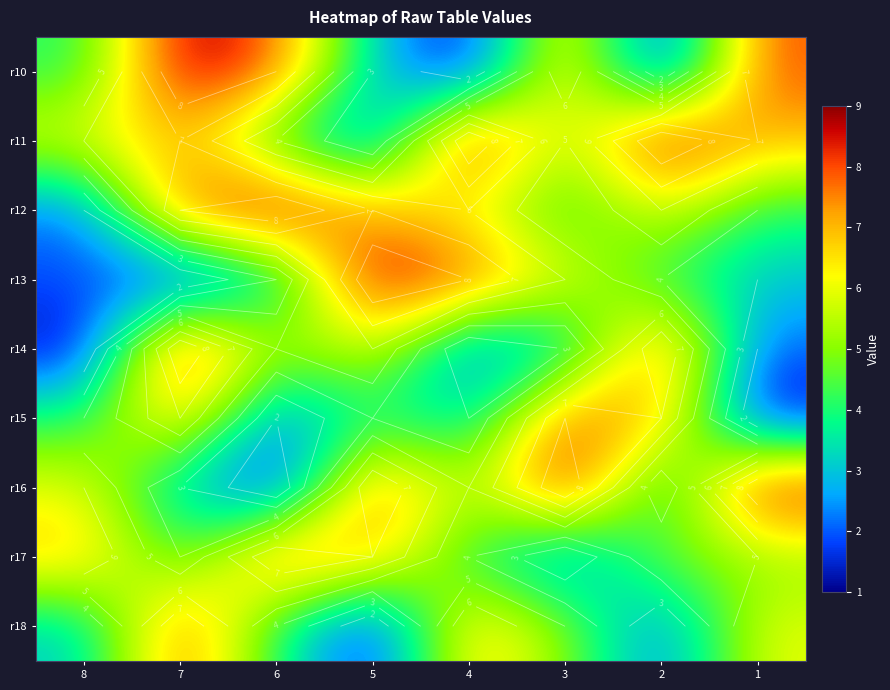

At which category does the chart reach its minimum across all series?

4